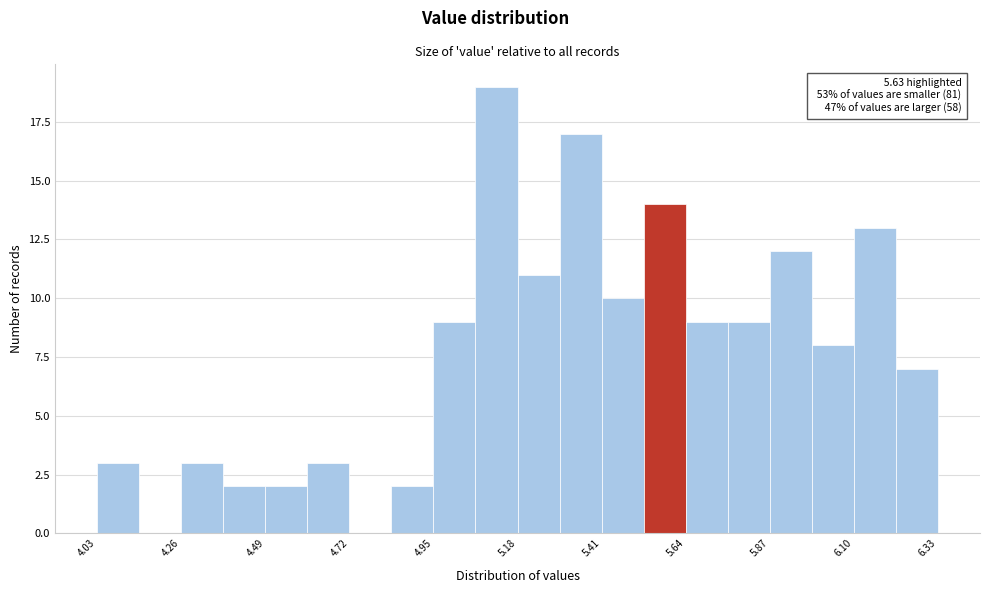

Around what value on the x-axis is the tallest bar? Give the approximate position of its centre, as read against the axis.

5.10